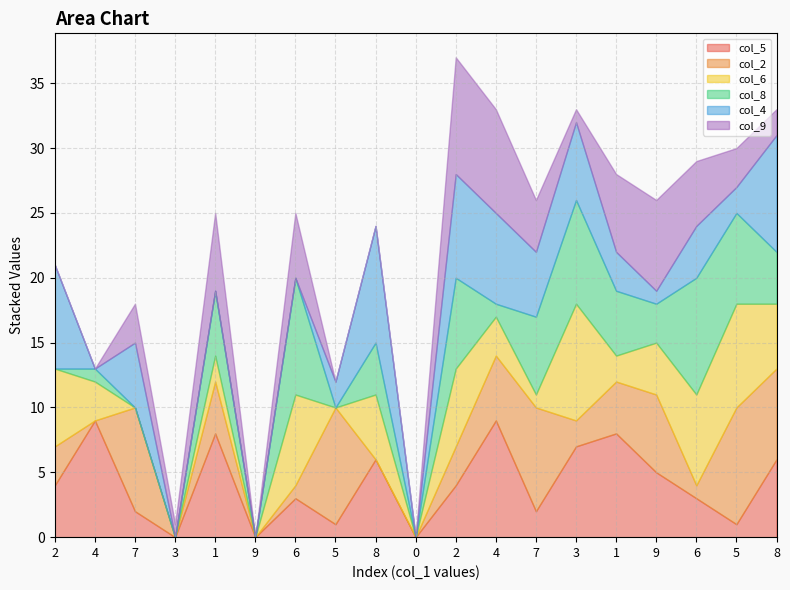

How many times do col_6 and col_2 cross each other?

8